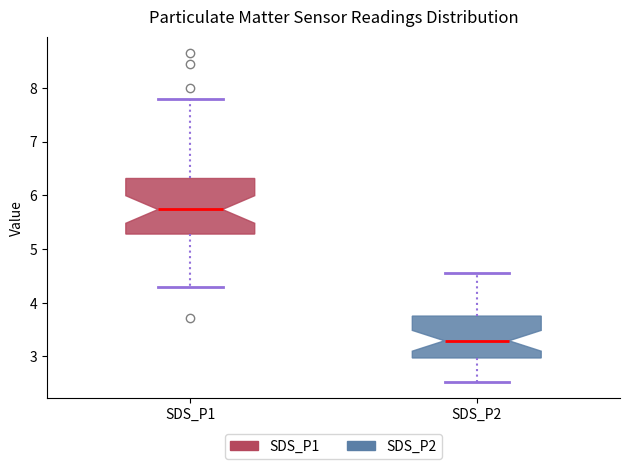

Reading left to right, read every box against the y-axis: the position of its median line, the range the box covers, and the ends of its whiskers. The values are not printed on the chart, so give them approximately, as read against the axis.

SDS_P1: median 5.7, box 5.3 to 6.3, whiskers 4.3 to 7.8
SDS_P2: median 3.3, box 3.0 to 3.8, whiskers 2.5 to 4.6